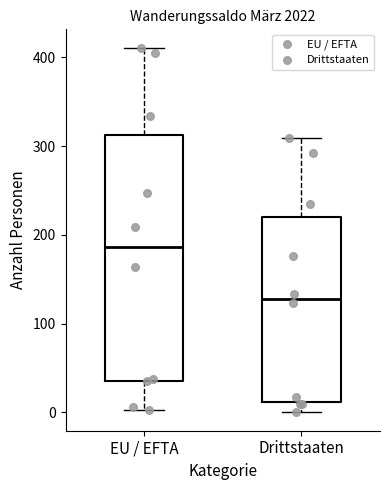

Which box has the highest median line?

EU / EFTA